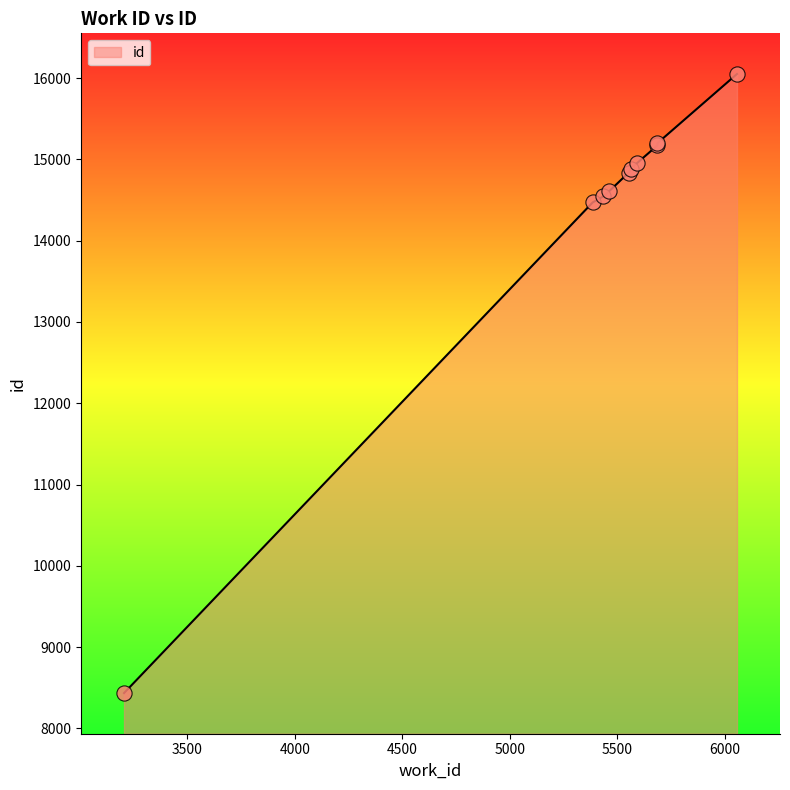

Between 3206 and 5591, which is larger?

5591